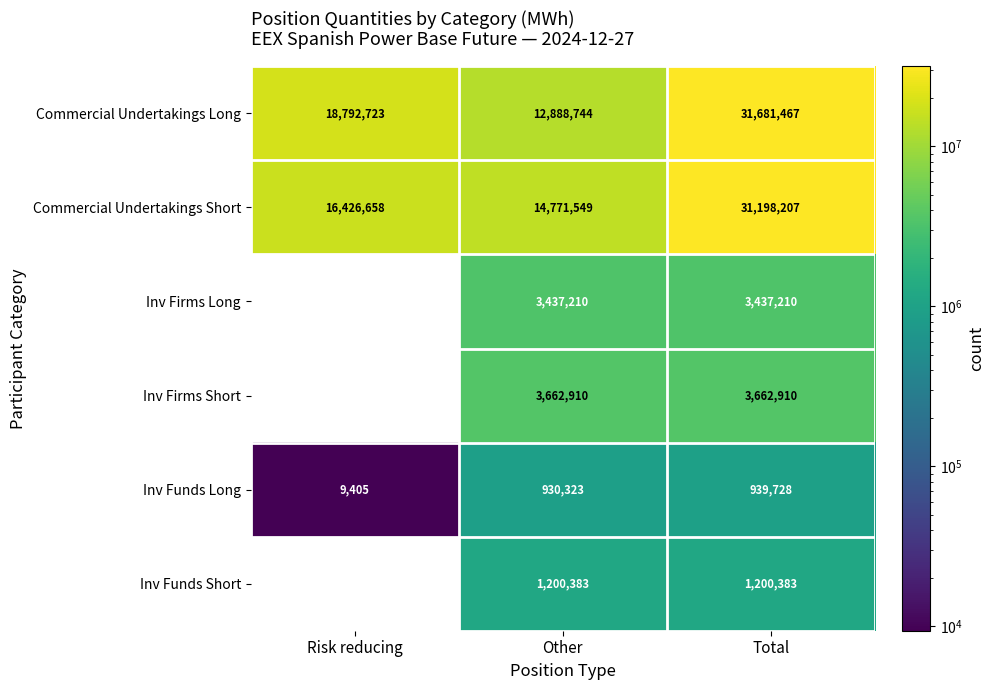

What is the sum of the Commercial Undertakings Short values at Risk reducing and Total?

47624865